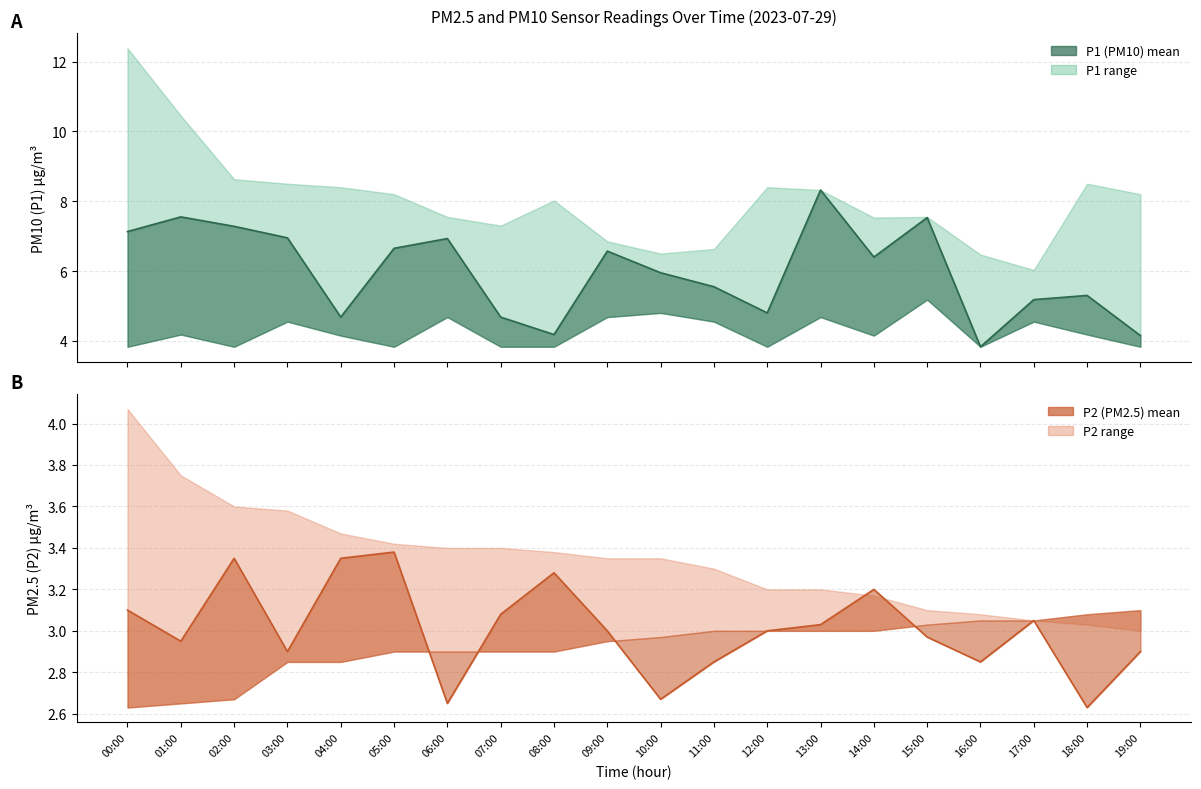

Reading left to right, extract all data points from this chart.

P1: 7.1	7.5	7.3	7.0	4.7	6.7	6.9	4.7	4.2	6.6	6.0	5.5	4.8	8.3	6.4	7.5	3.8	5.2	5.3	4.2
P1_upper: 12.4	10.4	8.6	8.5	8.4	8.2	7.5	7.3	8.0	6.8	6.5	6.6	8.4	8.3	7.5	7.5	6.5	6.0	8.5	8.2
P1_lower: 3.8	4.2	3.8	4.5	4.2	3.8	4.7	3.8	3.8	4.7	4.8	4.5	3.8	4.7	4.2	5.2	3.8	4.5	4.2	3.8
P2: 3.1	3.0	3.4	2.9	3.4	3.4	2.6	3.1	3.3	3.0	2.7	2.9	3.0	3.0	3.2	3.0	2.9	3.0	2.6	2.9
P2_upper: 4.1	3.8	3.6	3.6	3.5	3.4	3.4	3.4	3.4	3.4	3.4	3.3	3.2	3.2	3.2	3.1	3.1	3.0	3.0	3.0
P2_lower: 2.6	2.6	2.7	2.9	2.9	2.9	2.9	2.9	2.9	3.0	3.0	3.0	3.0	3.0	3.0	3.0	3.0	3.0	3.1	3.1